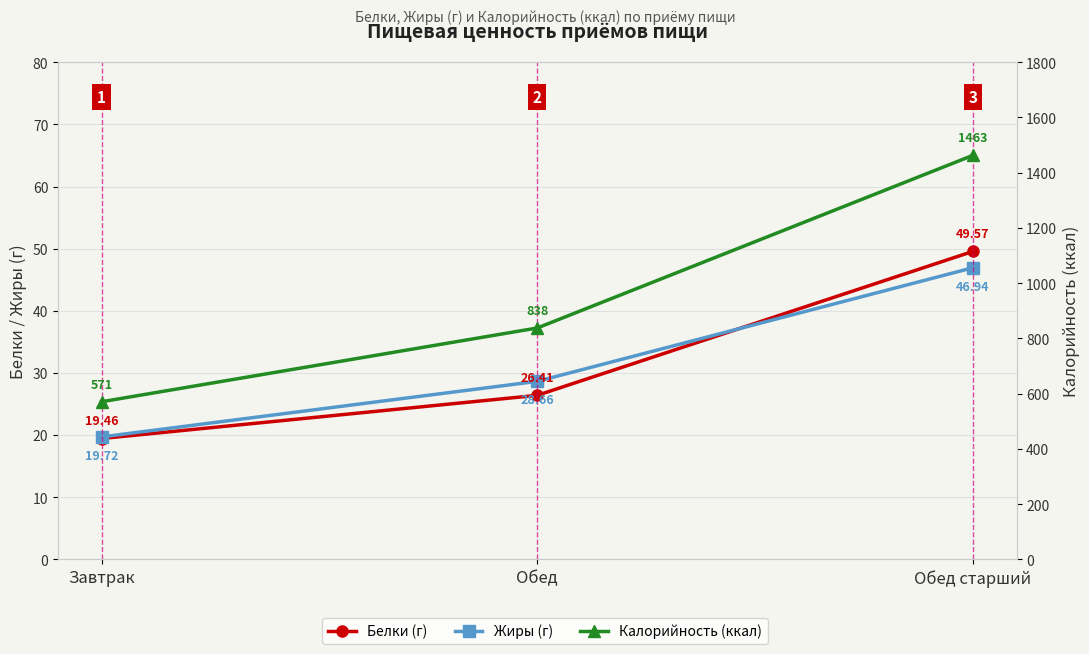

What is the maximum value shown in the chart?

1463.0